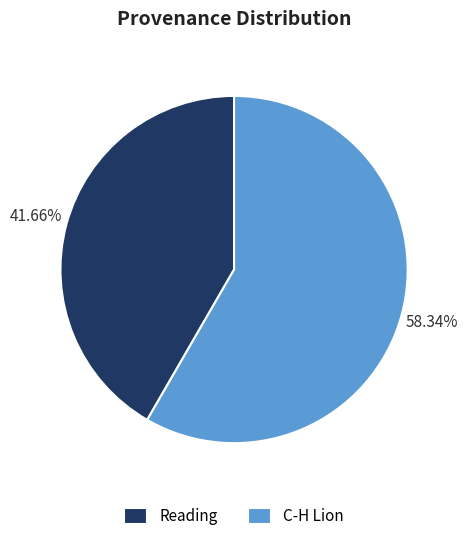

What is the largest slice in the pie chart?

C-H Lion